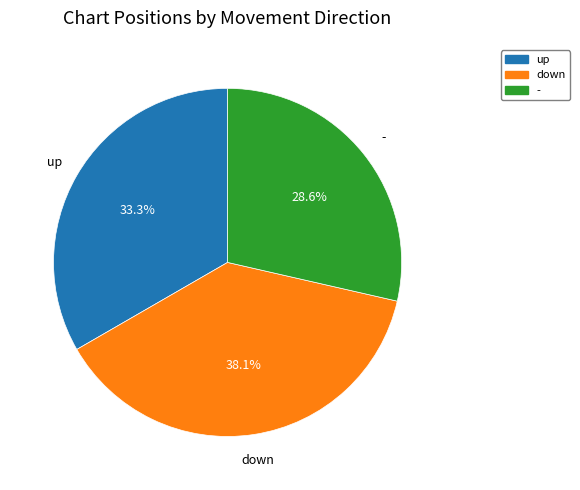

Which has a higher value, up or -?

up